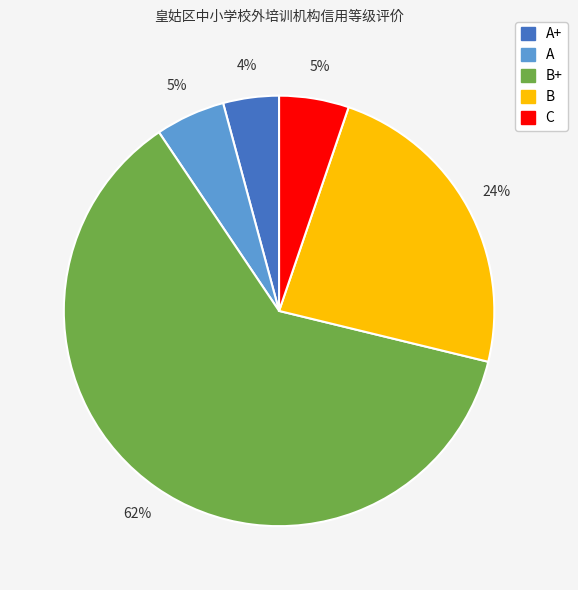

Approximately how many times larger is the value at A compared to B?

0.2